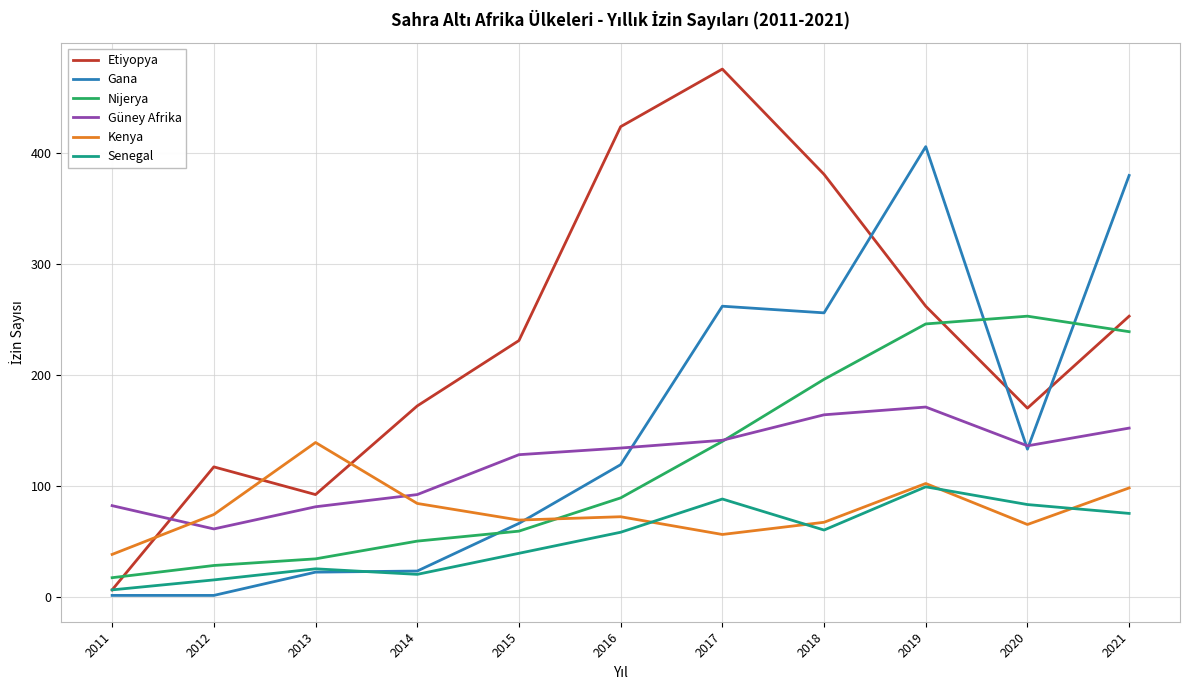

What is the sum of all Etiyopya values?

2584